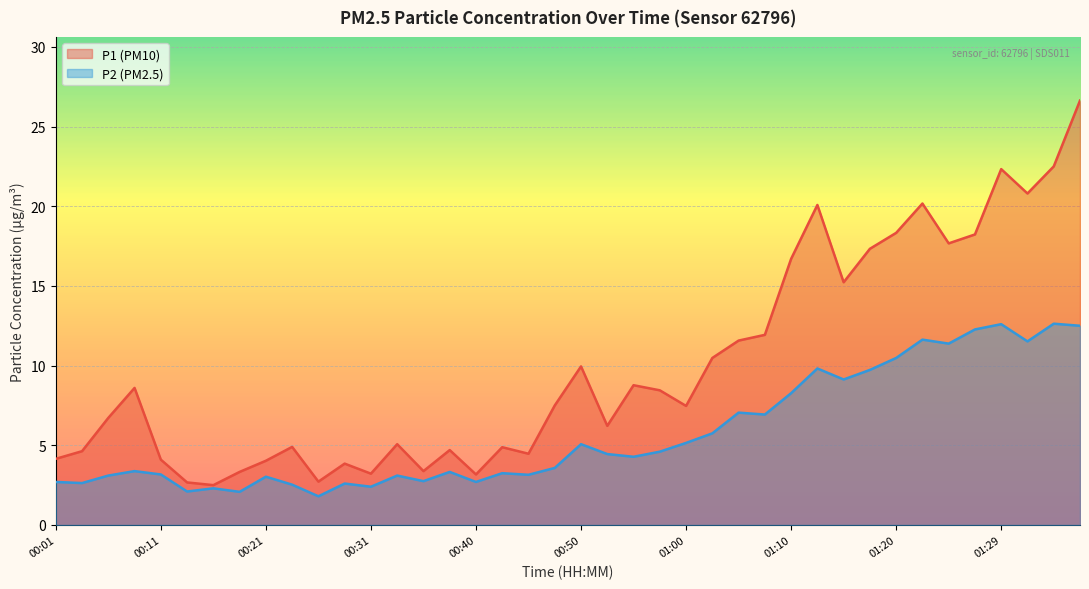

Which series changed the most between 00:57 and 01:12?

P1